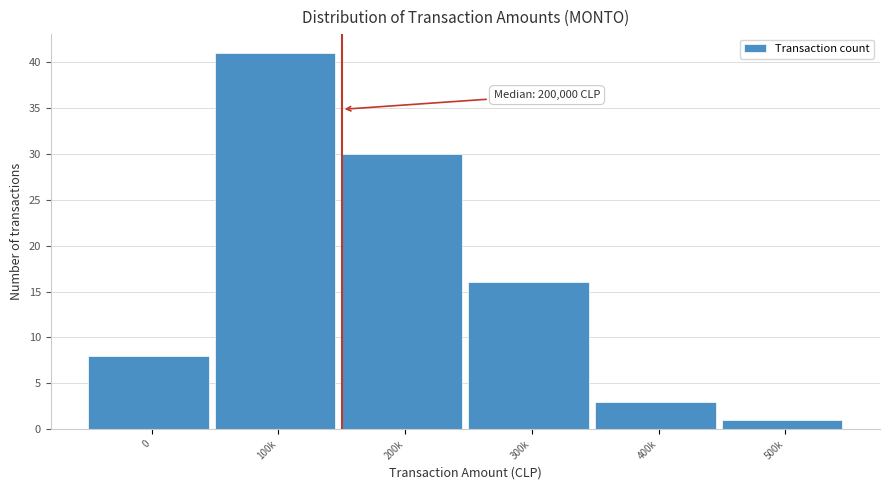

Reading right to left, extract all data points from this chart.

1	3	16	30	41	8